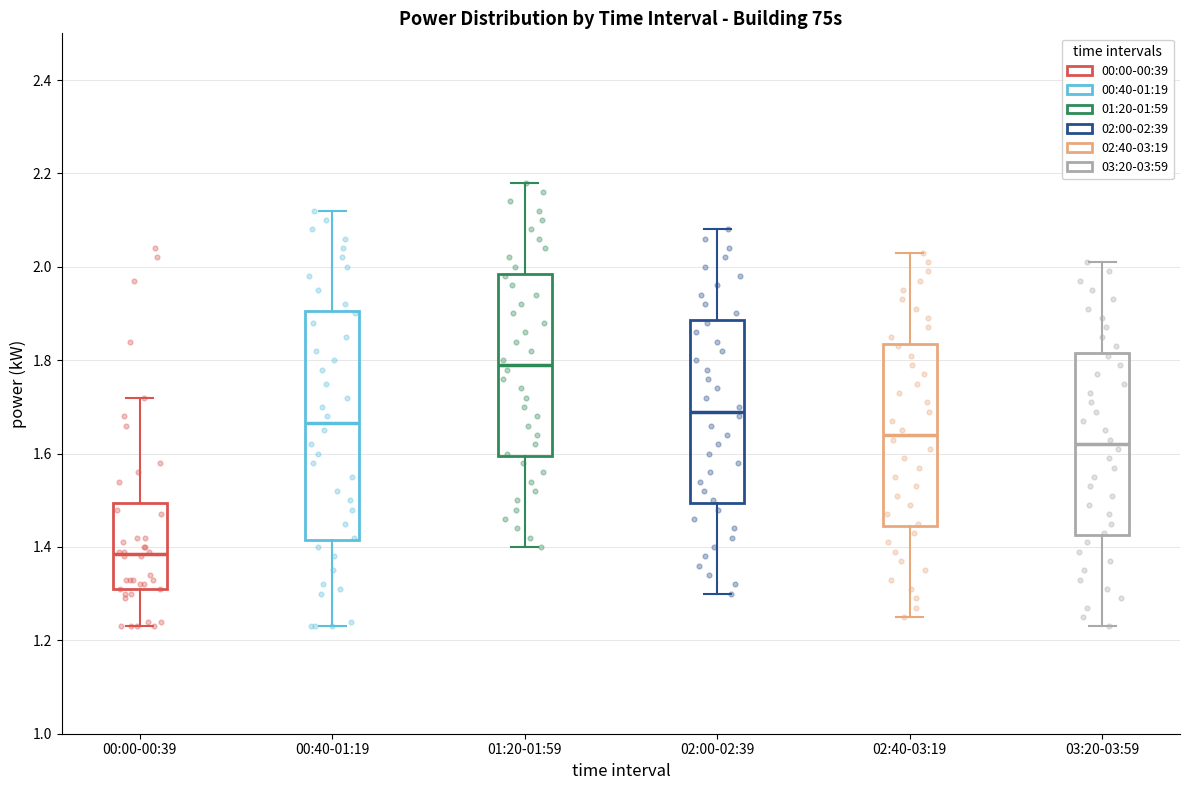

Which box is the tallest, from its lower edge to its upper edge?

00:40-01:19